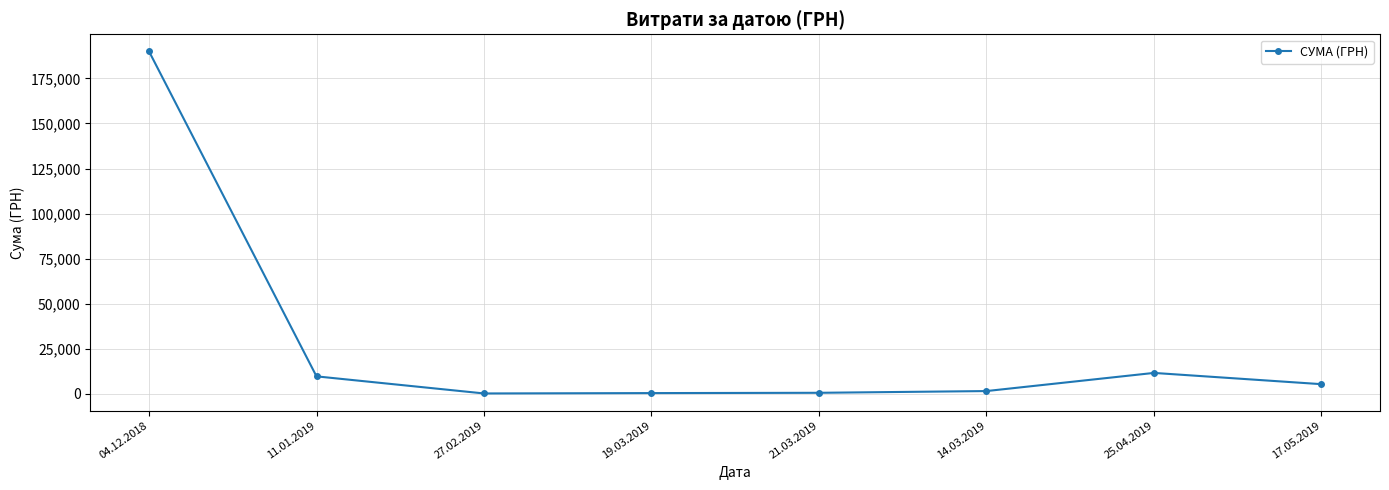

How many categories are shown in the chart?

8